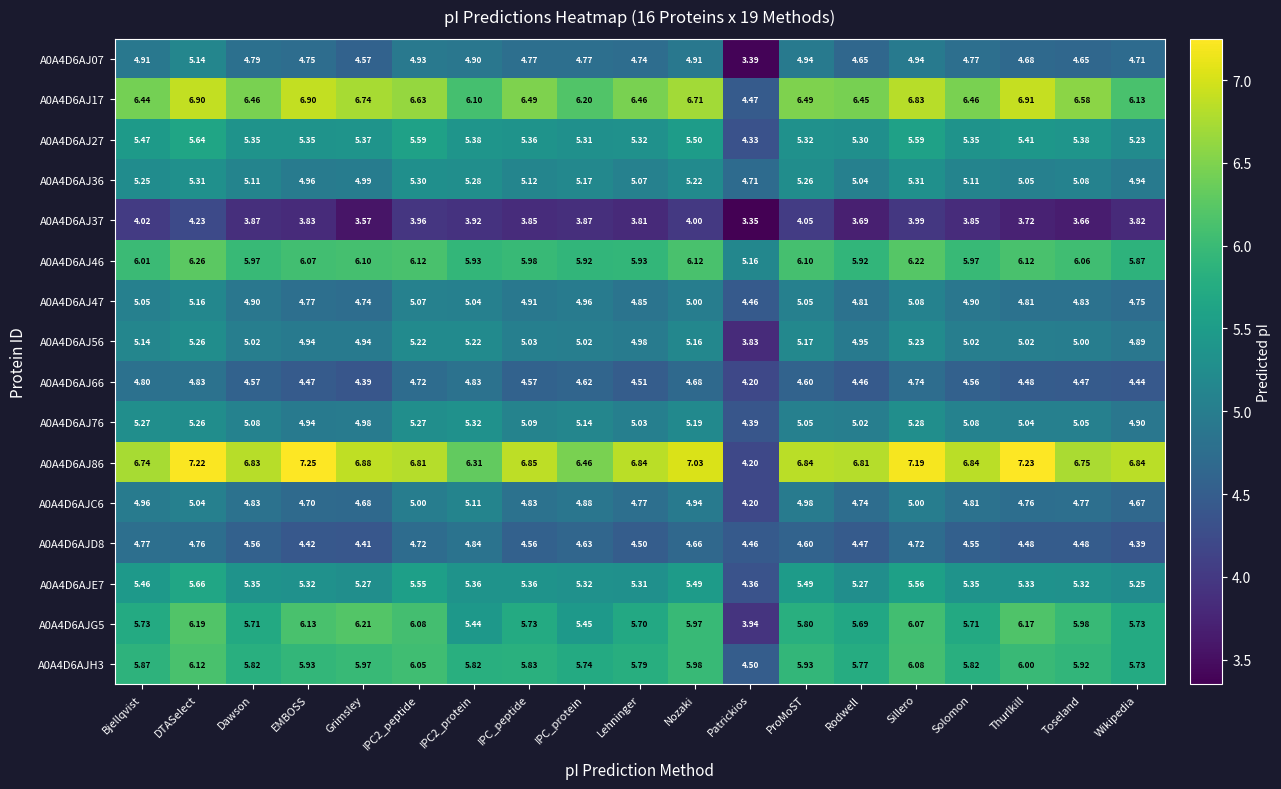

At which category is the sum across all series the highest?

DTASelect